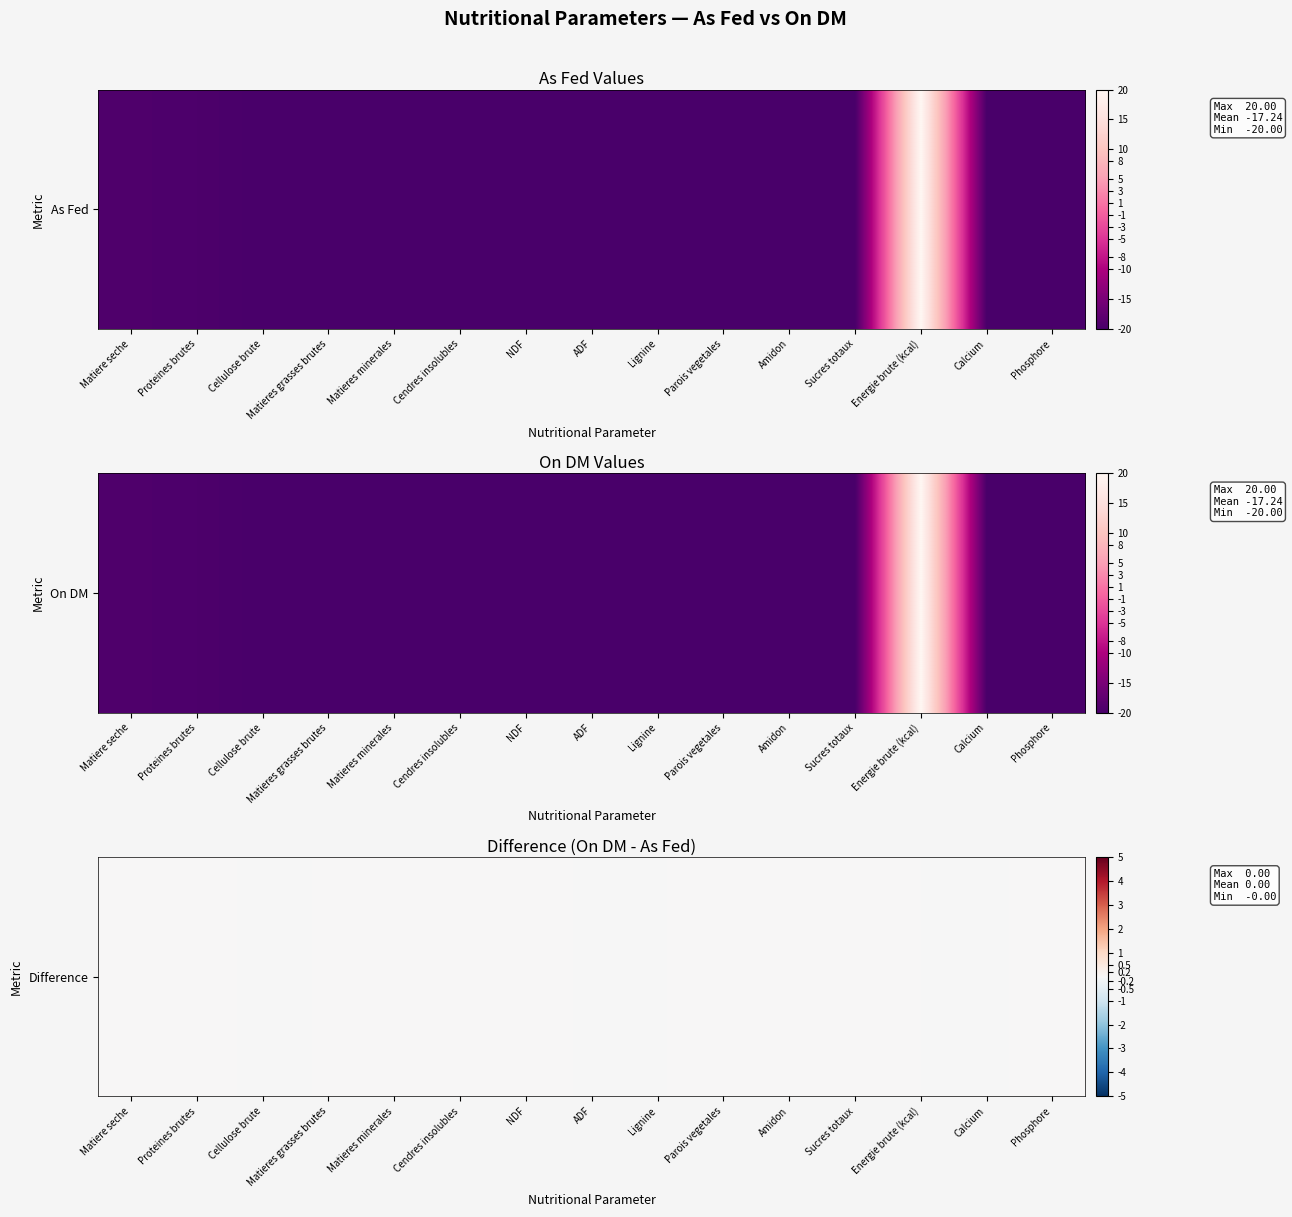

Between Parois vegetales and Matieres minerales, which is larger?

Parois vegetales